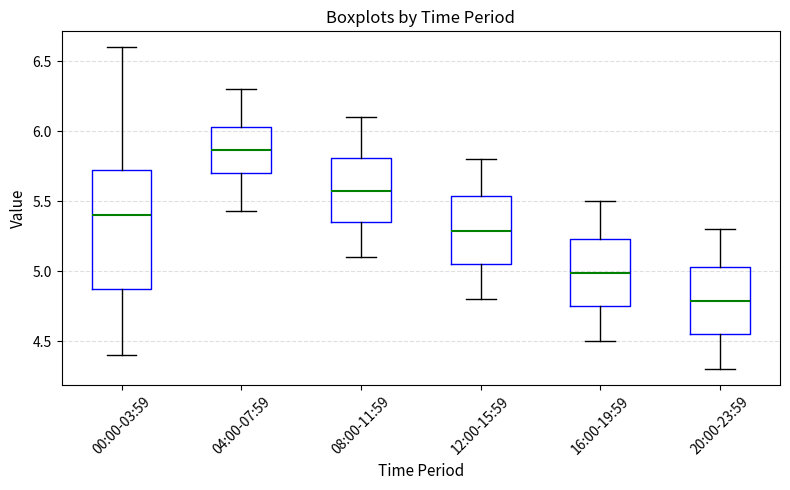

Comparing the boxes themselves (not the whiskers), which one is the tallest?

00:00-03:59